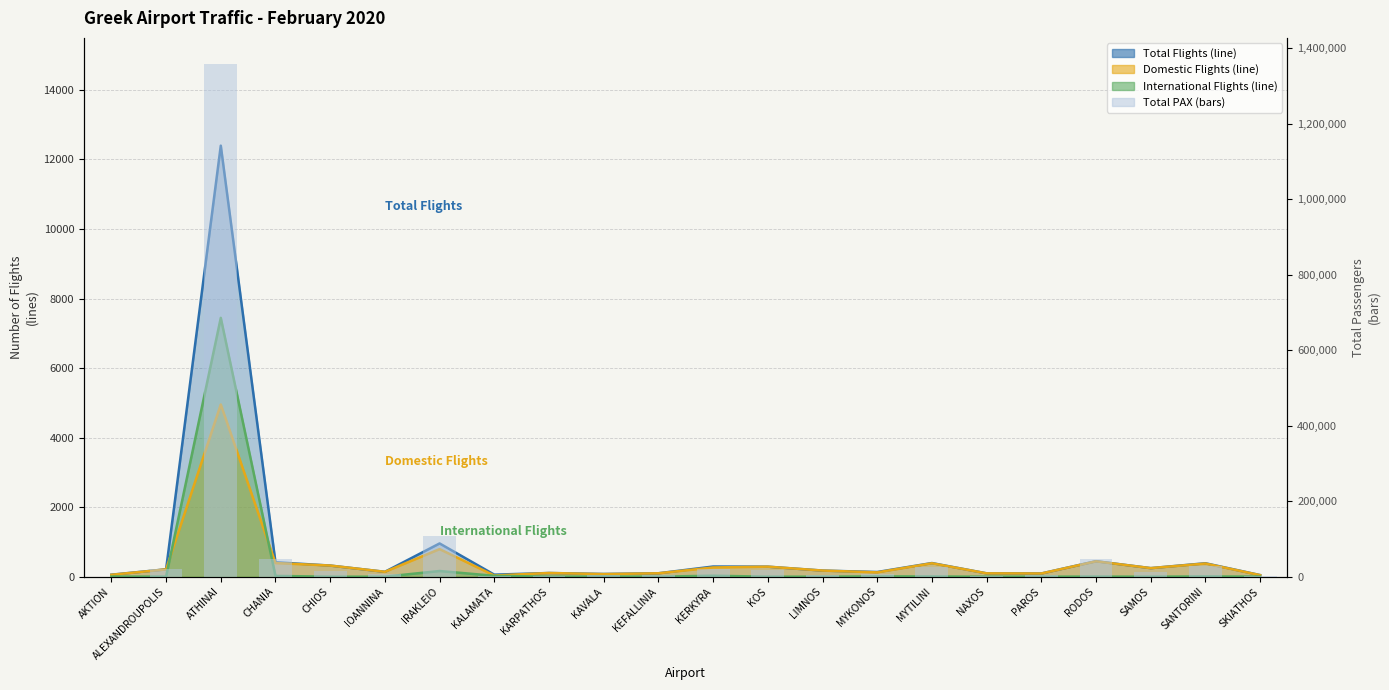

Rank the categories by value from lowest to highest.

AKTION, SKIATHOS, KALAMATA, NAXOS, KARPATHOS, KEFALLINIA, KAVALA, PAROS, LIMNOS, IOANNINA, MYKONOS, SAMOS, CHIOS, KOS, ALEXANDROUPOLIS, KERKYRA, MYTILINI, SANTORINI, CHANIA, RODOS, IRAKLEIO, ATHINAI